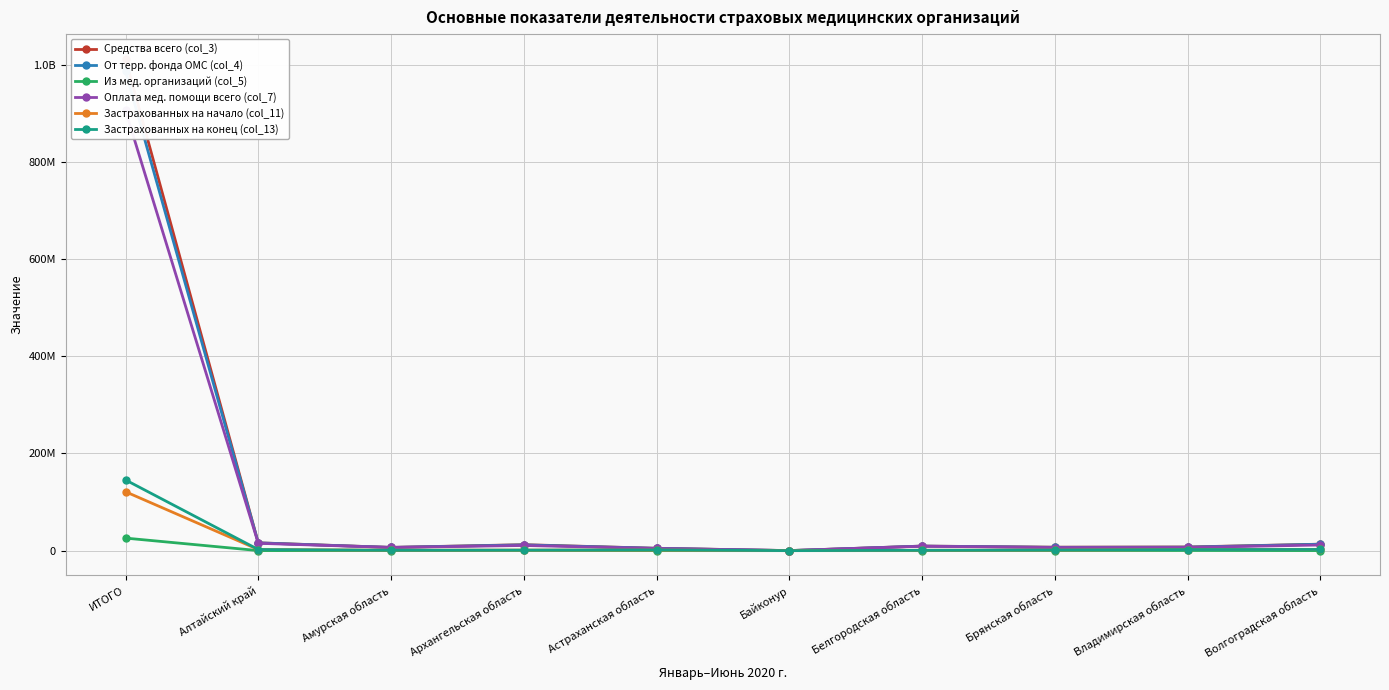

Is it true that От терр. фонда ОМС (col_4) equals 100711.6 at Байконур?

True